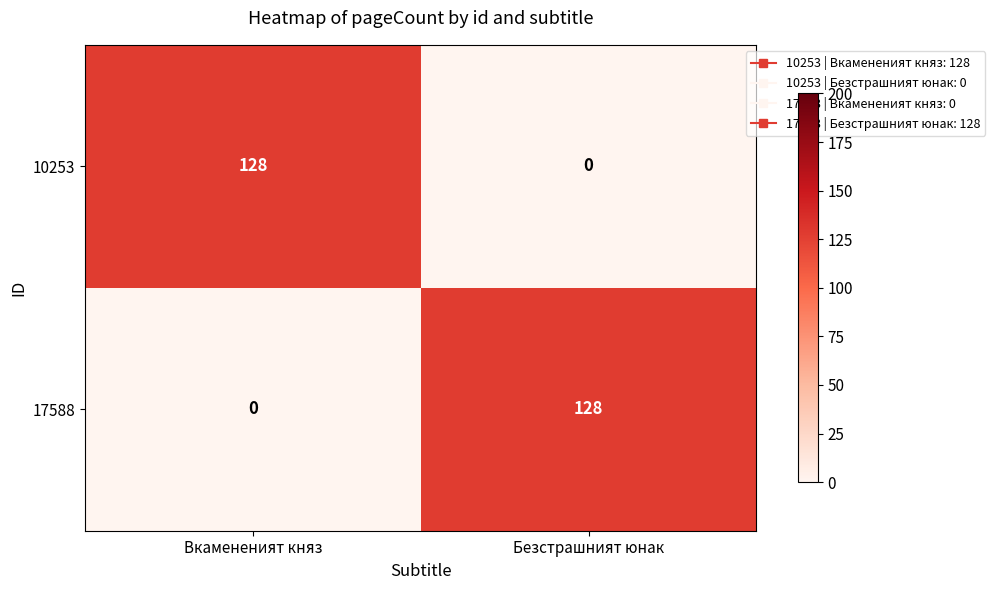

Is it true that 17588 equals -86 at Вкамененият княз?

False